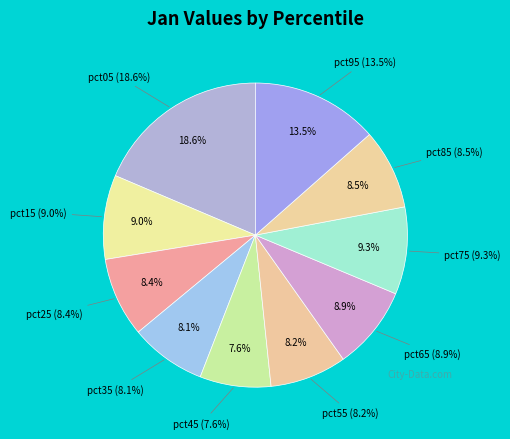

What is the largest slice in the pie chart?

pct05